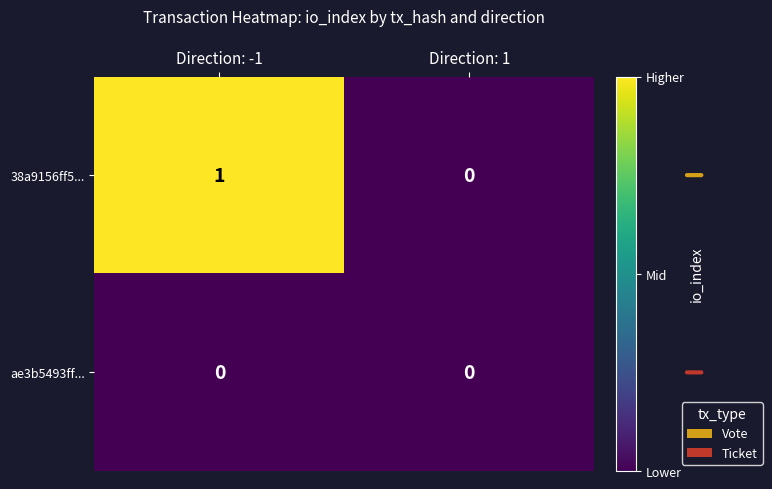

Which series has the widest spread of values?

38a9156ff5...